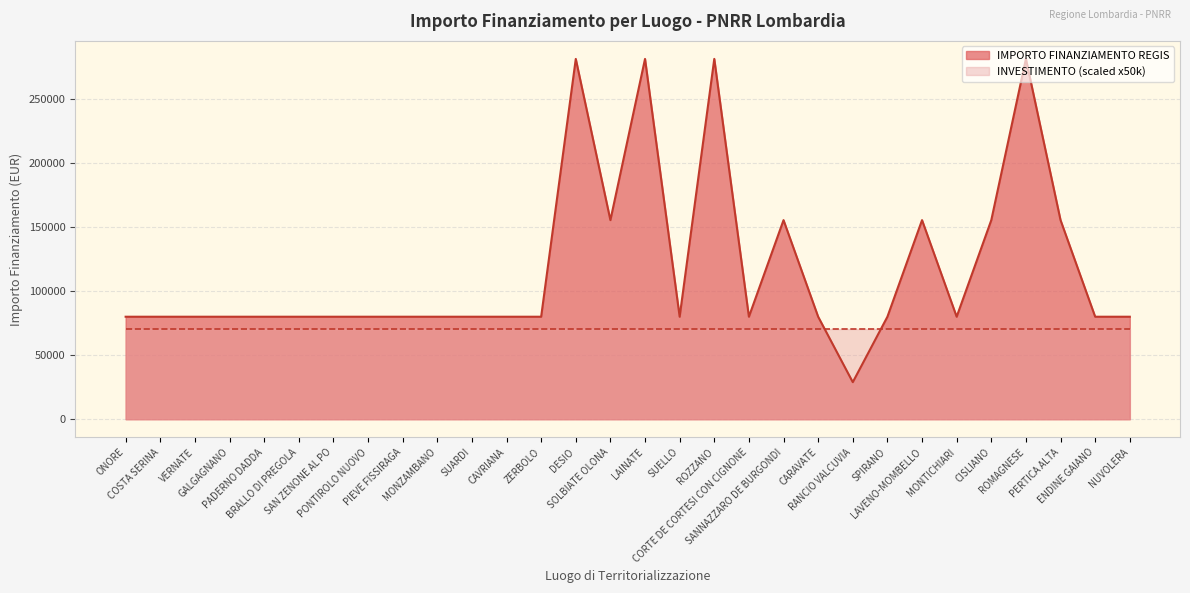

Count the values in the range 79922 to 155234.

25